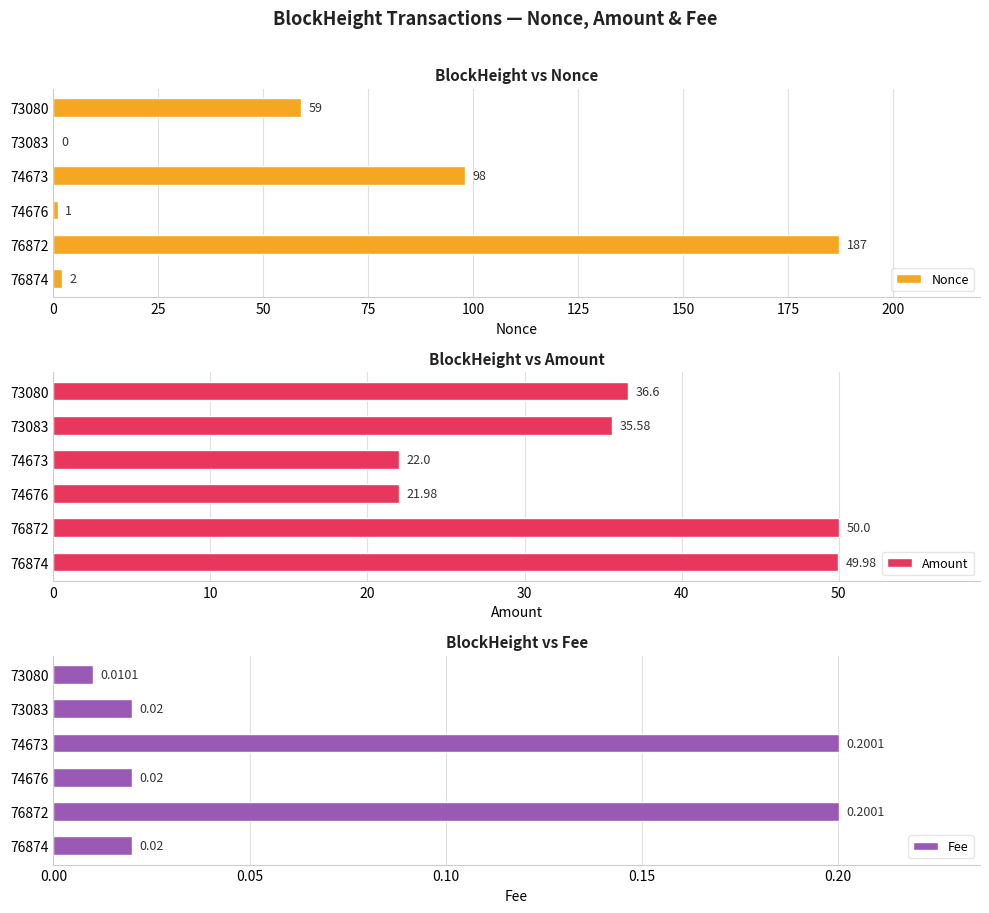

How many values in the Amount series are below 36?

3